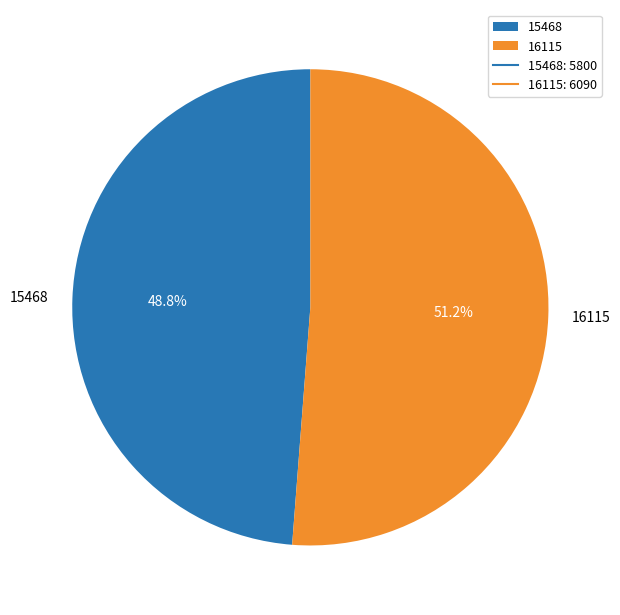

Combined, what portion of the pie is 16115 and 15468?

100.0%